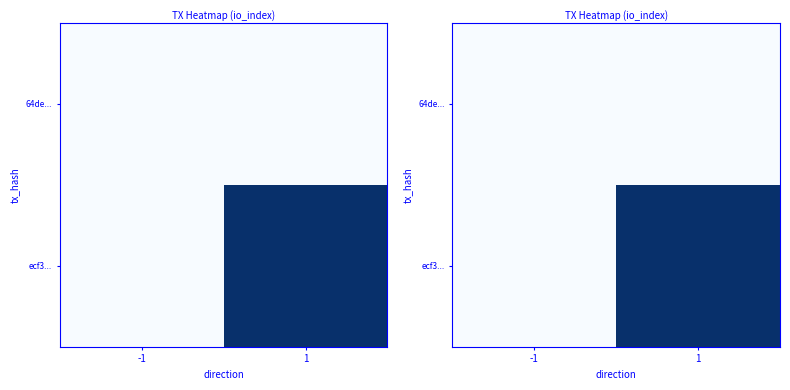

Rank the categories by ecf3... value from lowest to highest.

-1, 1